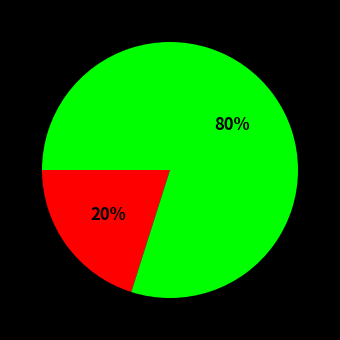

To the nearest percent, what is the difference between the largest and smallest slice percentages?

60%